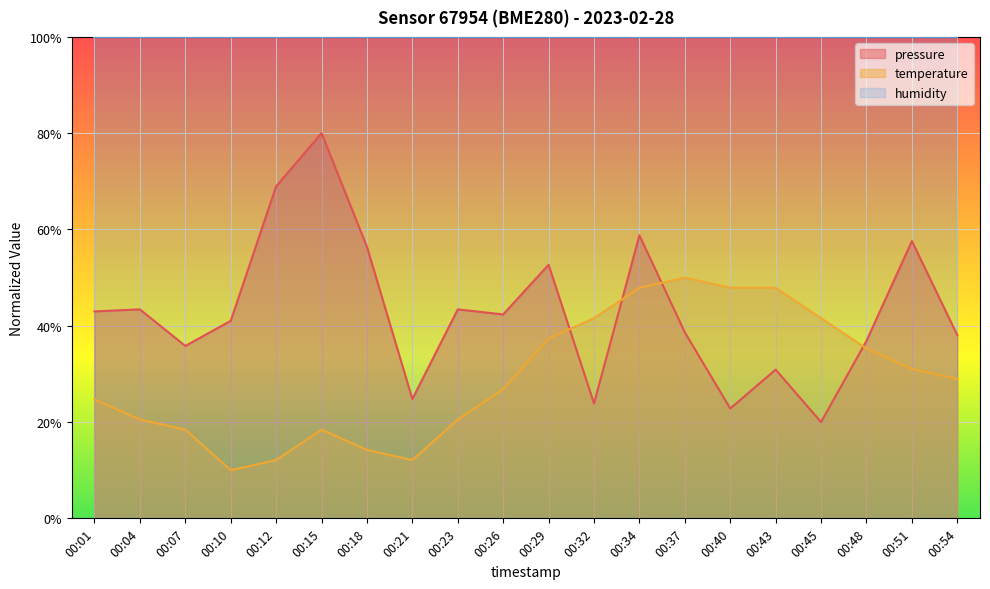

What is the value of the temperature point at the 14th from the left?

50.0